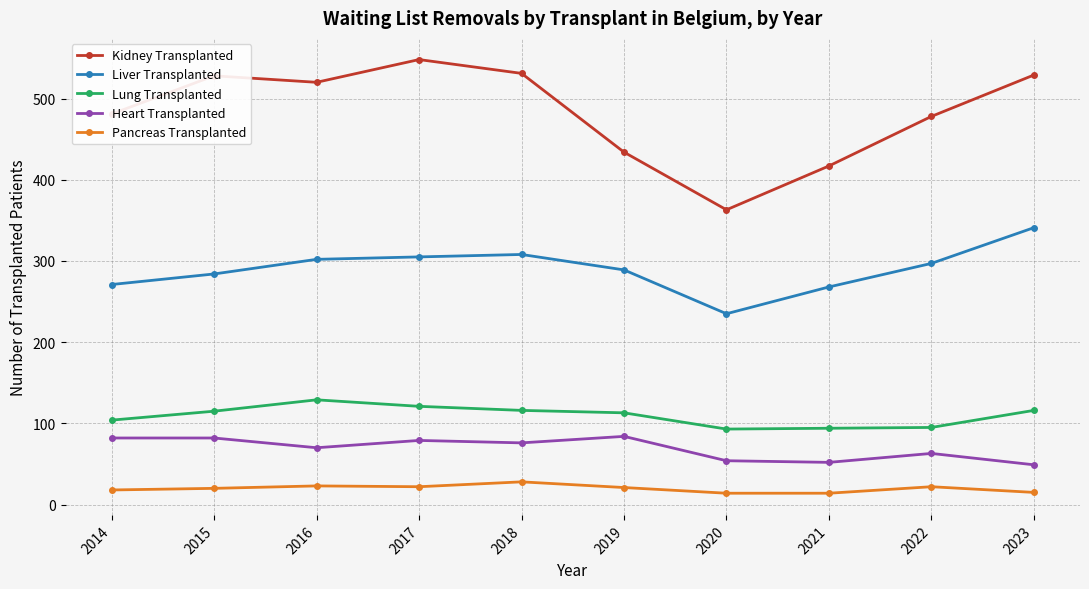

Rank the series by their maximum value, from lowest to highest.

Pancreas Transplanted, Heart Transplanted, Lung Transplanted, Liver Transplanted, Kidney Transplanted